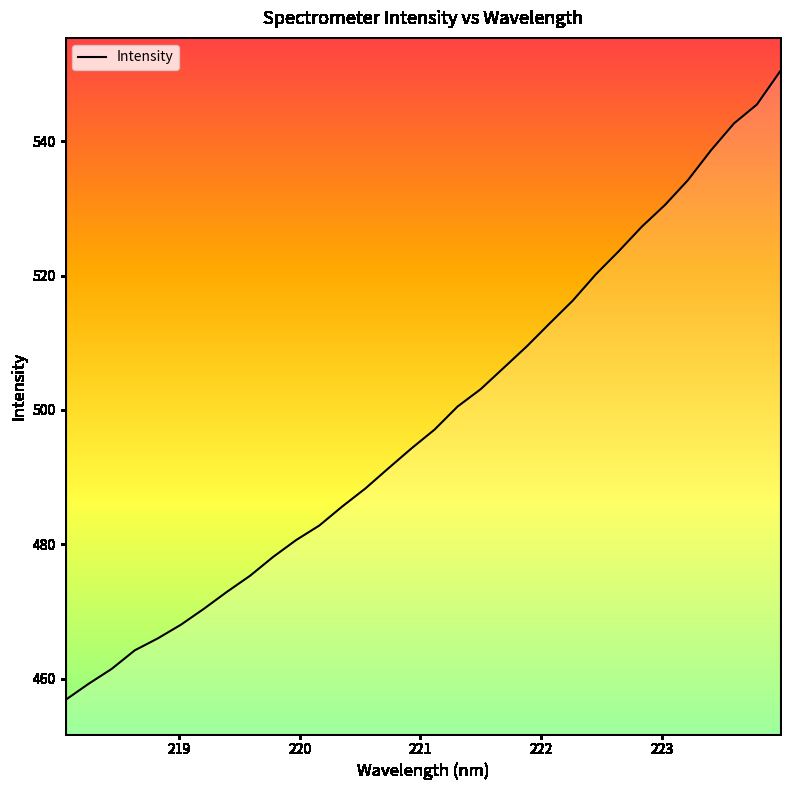

Is this an area chart (filled region under the line)?

No